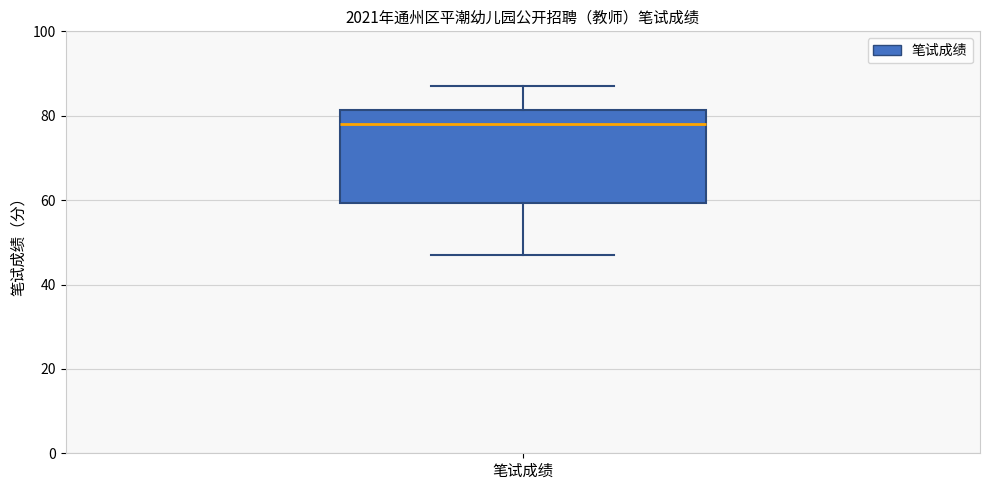

Read this box plot against the y-axis: the position of the median line, the range covered by the box, and the ends of both whiskers. The values are not printed on the chart, so give them approximately, as read against the axis.

median 78, box 60 to 82, whiskers 48 to 88